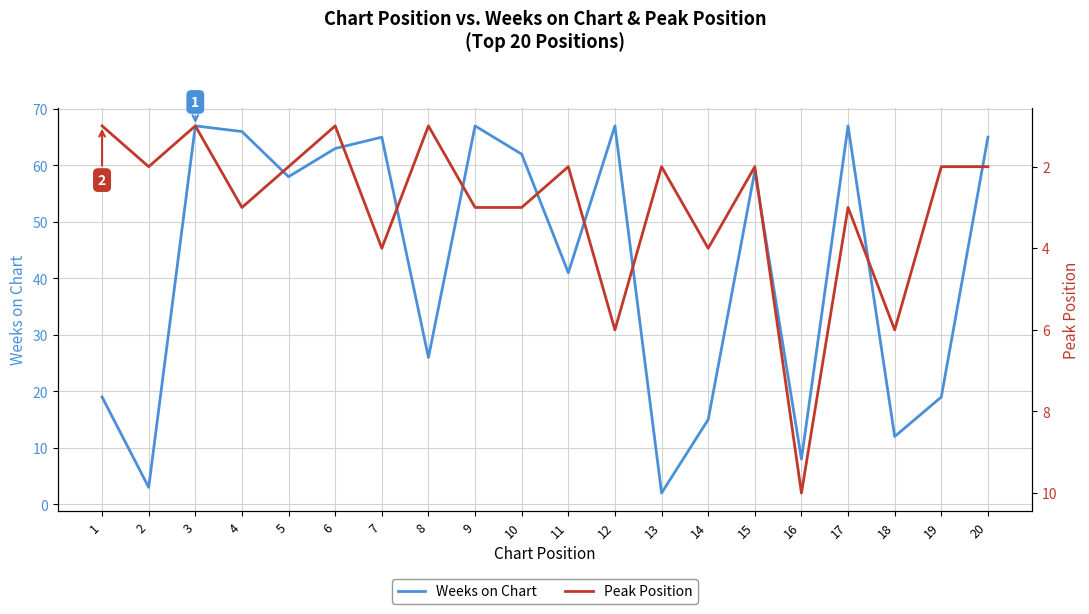

Which series ends up on top after the final intersection of Weeks on Chart and Peak Position?

Weeks on Chart